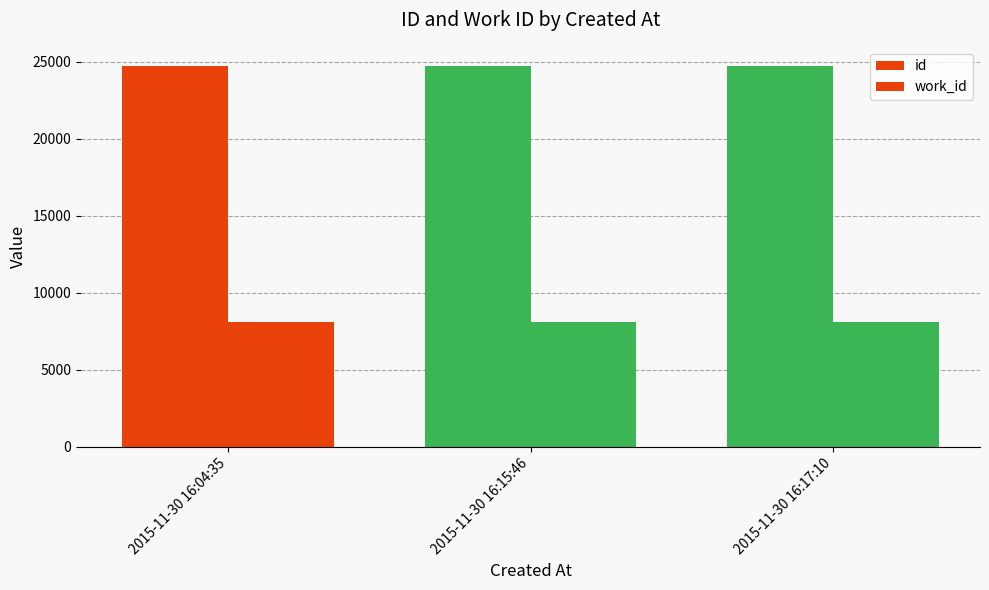

Are the bars horizontal?

No